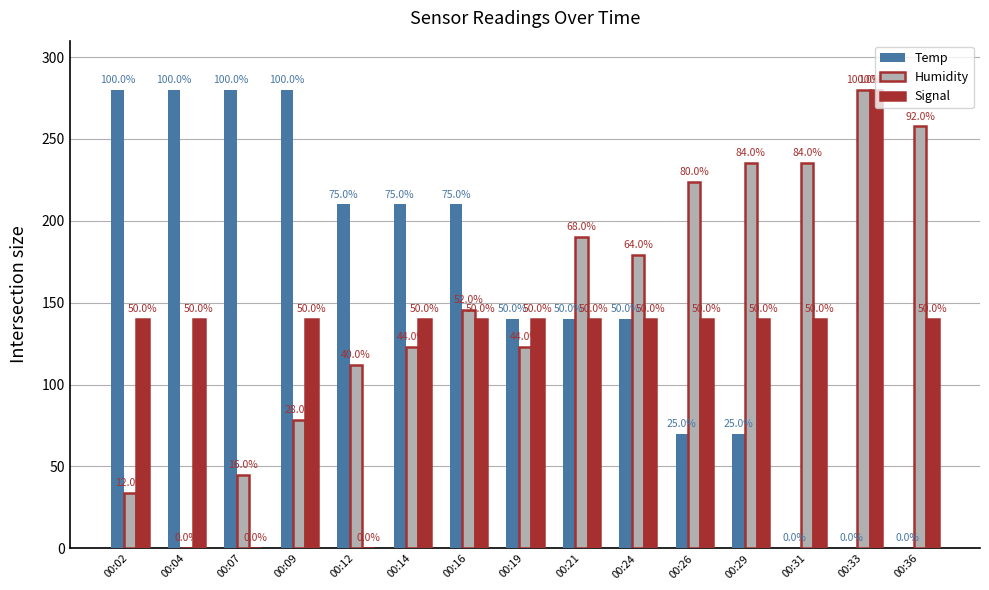

How many groups of bars are there?

15